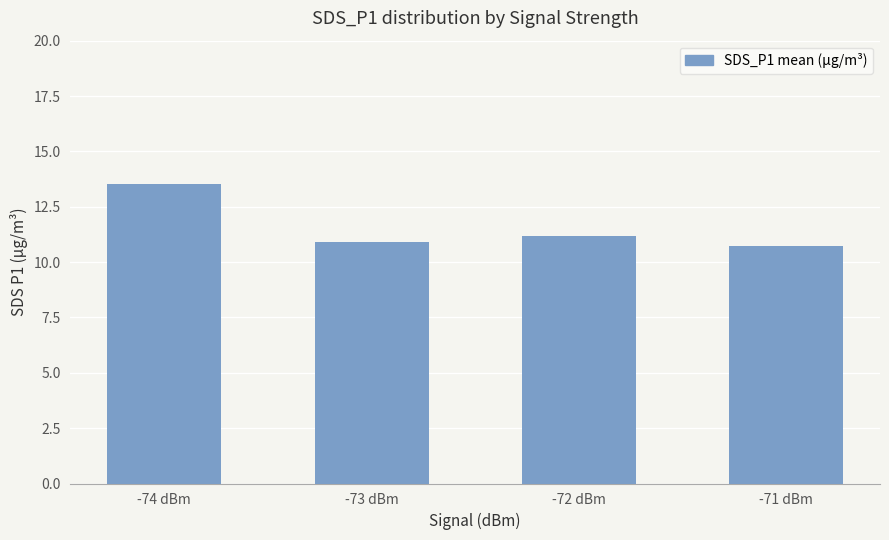

Are the bars grouped side by side (vs. stacked)?

No